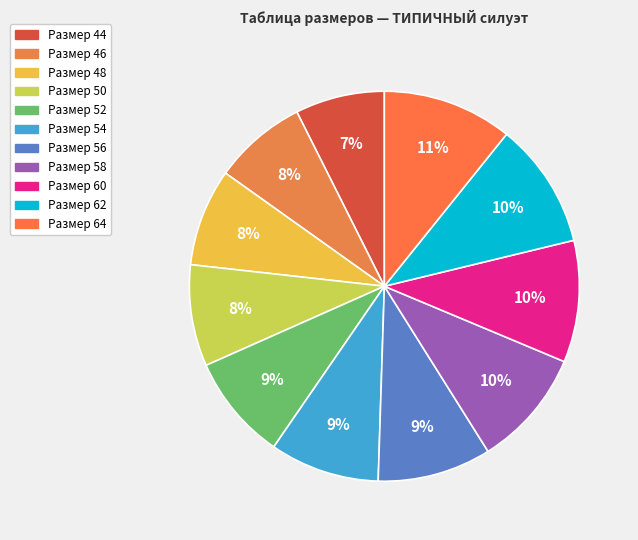

How many slices are in this pie chart?

11